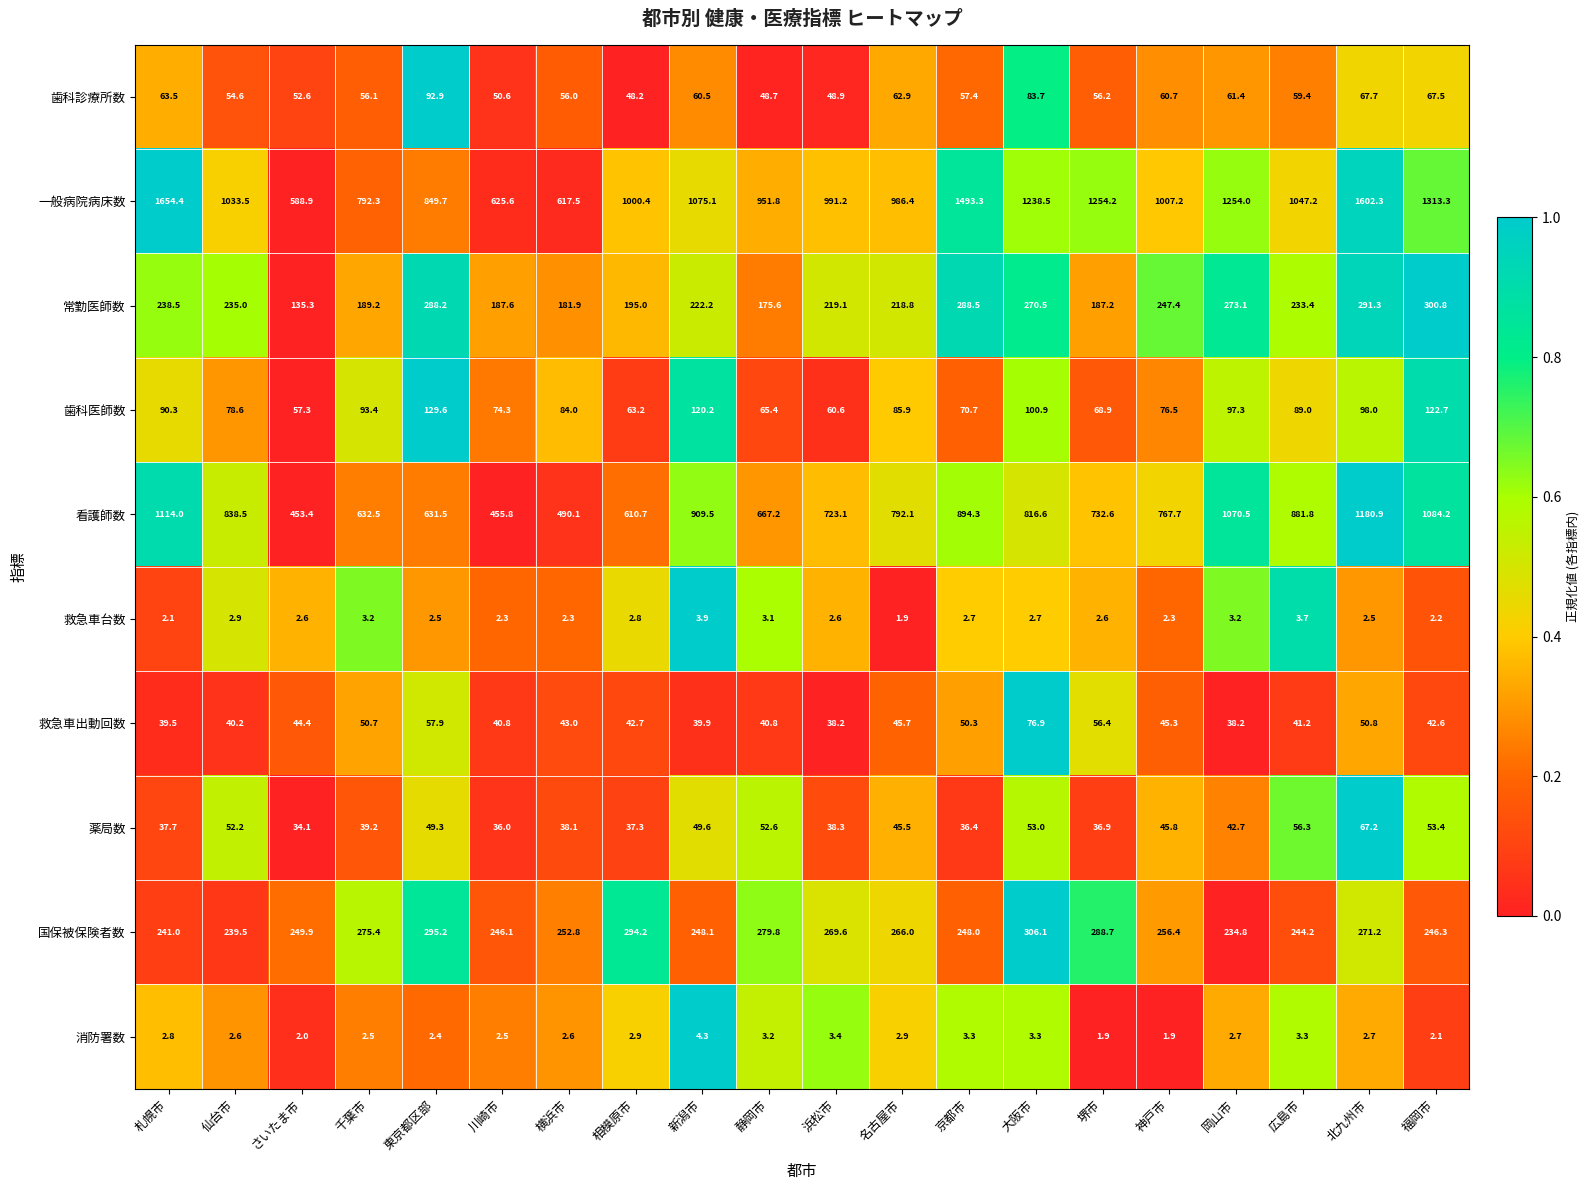

What is the difference between the maximum and second lowest values in the 一般病院病床数 series?

1036.9